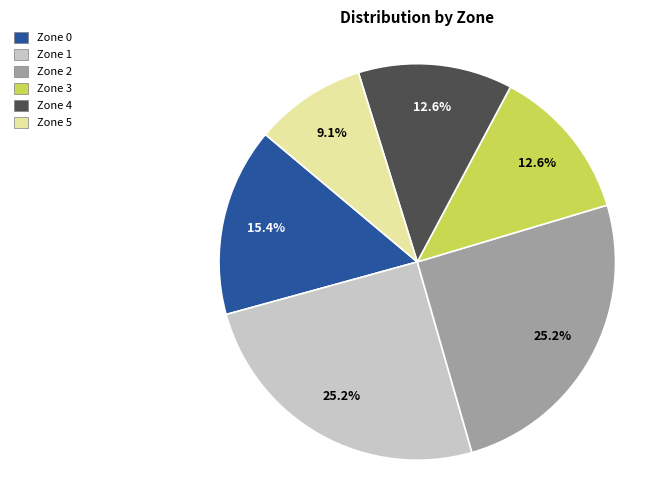

Is it true that Zone 2 is 25% of the pie?

True